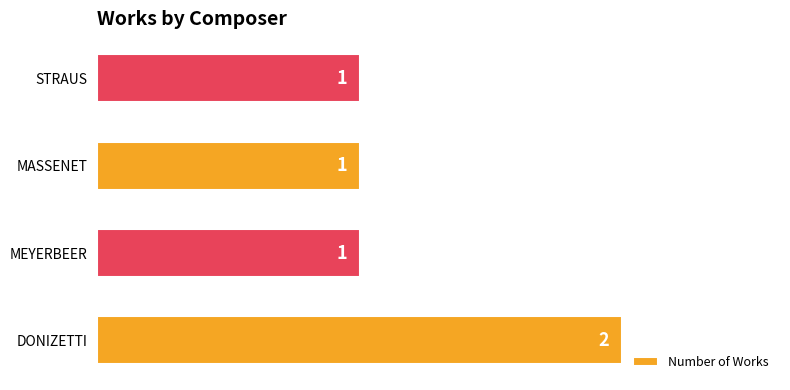

Reading bottom to top, list all the values displayed in this chart.

DONIZETTI=2	MEYERBEER=1	MASSENET=1	STRAUS=1